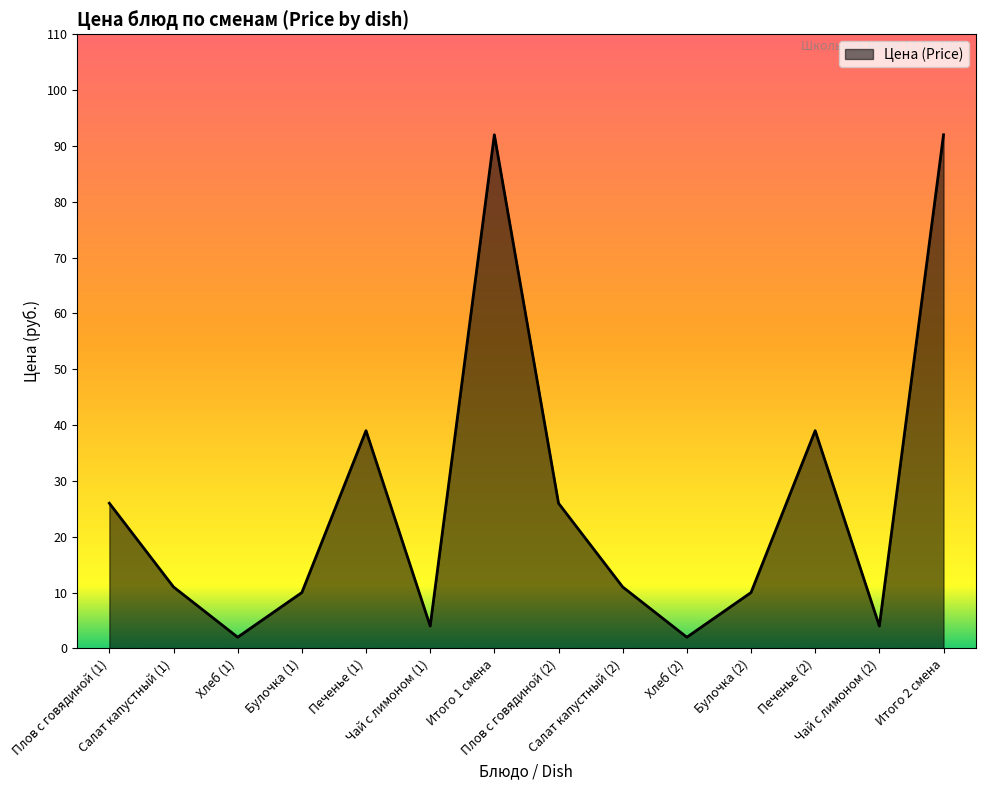

Does the chart display data point markers on the line(s)?

No